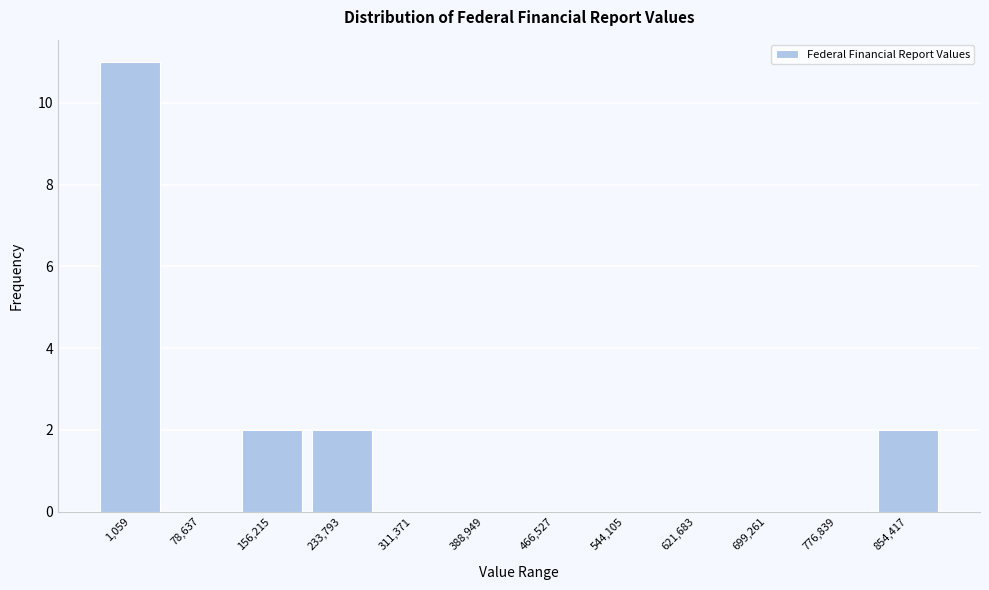

Reading left to right, extract all data points from this chart.

1,059=11	78,637=0	156,215=2	233,793=2	311,371=0	388,949=0	466,527=0	544,105=0	621,683=0	699,261=0	776,839=0	854,417=2